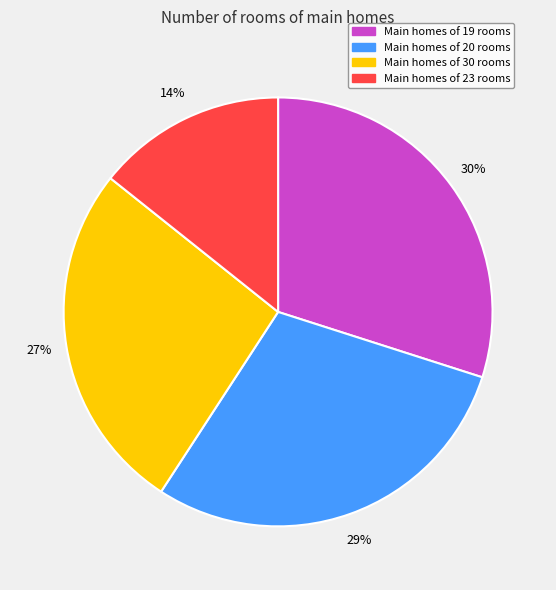

Which has a higher value, Main homes of 30 rooms or Main homes of 20 rooms?

Main homes of 20 rooms